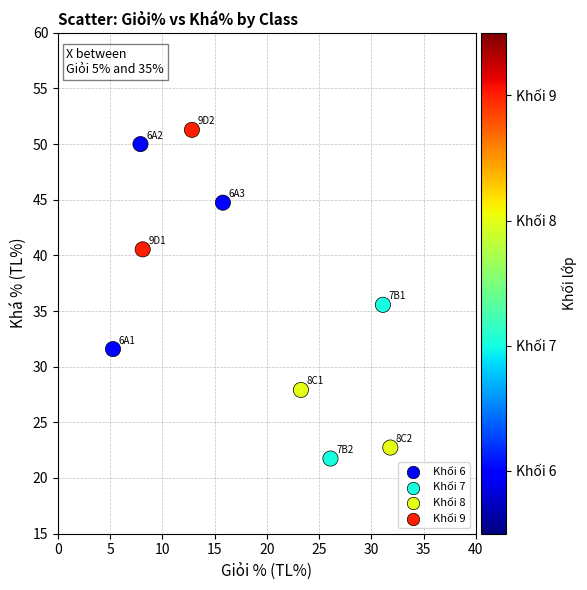

What is the range of X values (max minus min)?

26.6